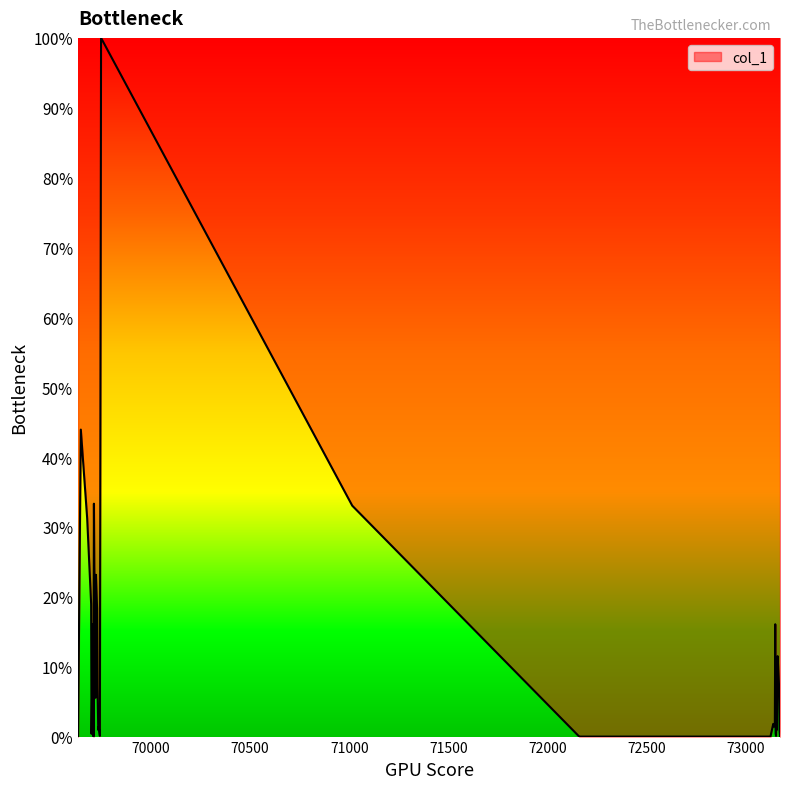

What is the difference between the maximum and minimum values?

100.0